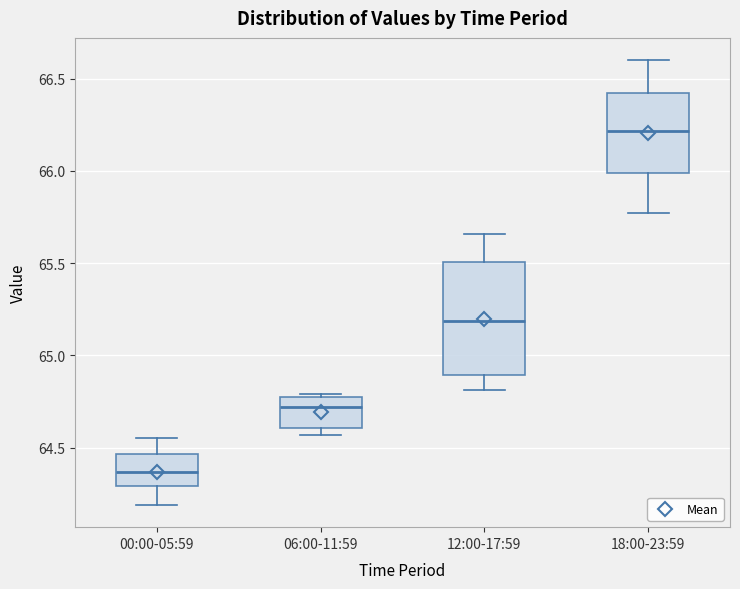

Where does the upper whisker of the box for 18:00-23:59 end on the y-axis? The values are not printed on the chart, so give them approximately, as read against the axis.

66.60